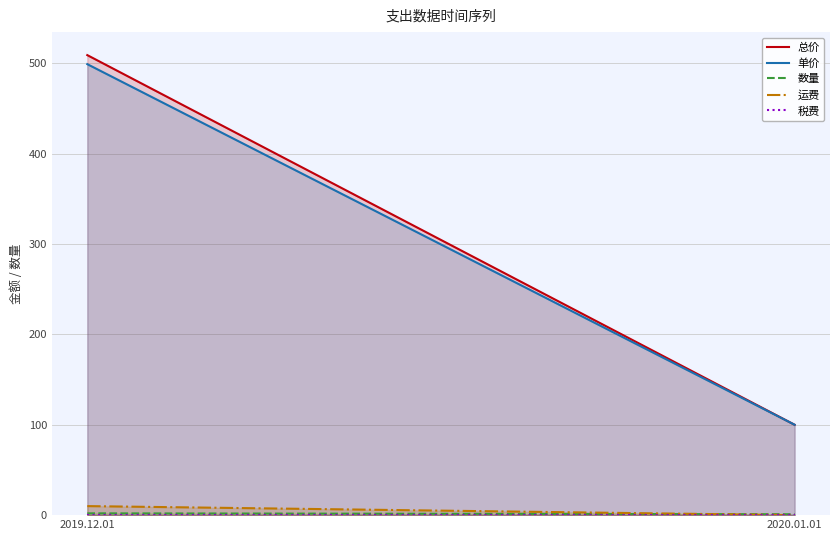

What are all the series names shown in the legend?

总价, 单价, 数量, 运费, 税费